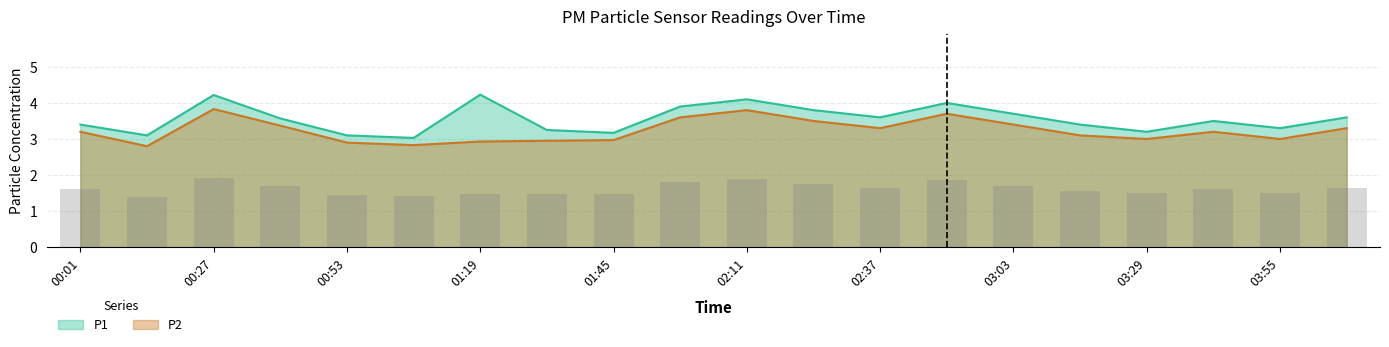

What is the average value of the P1 series?

3.6